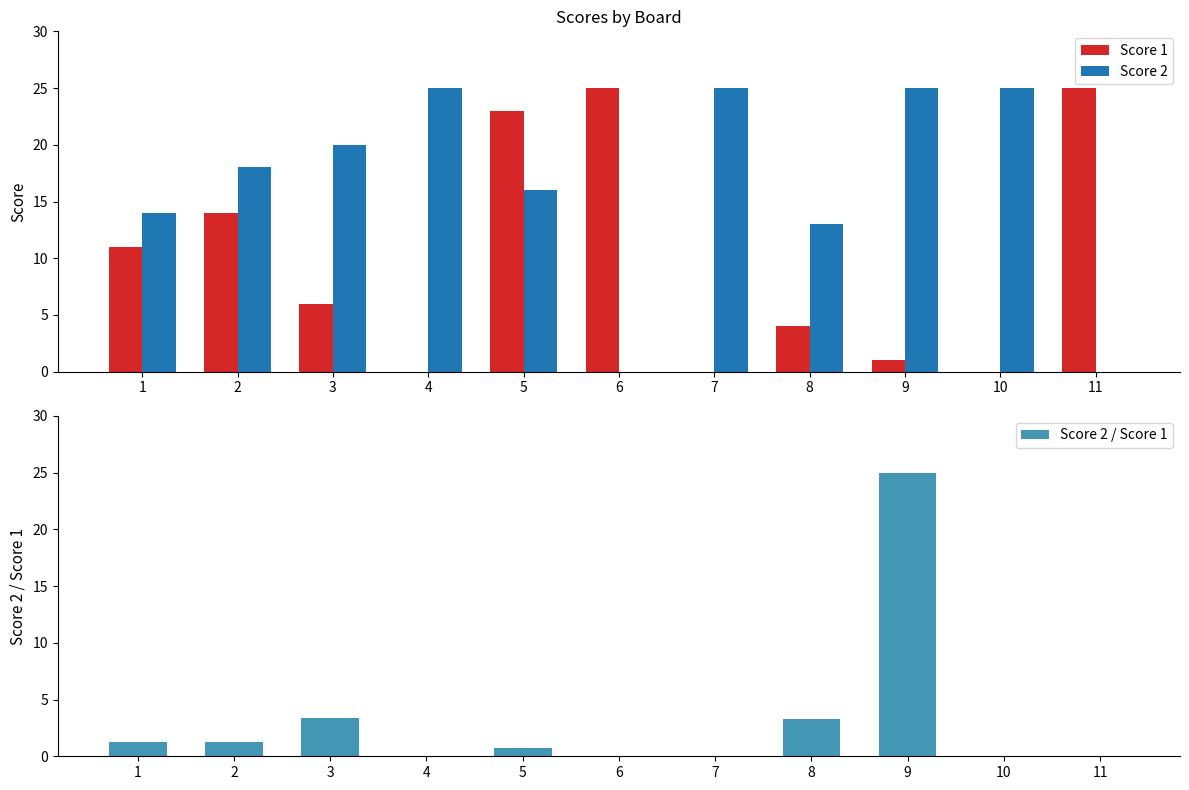

What is the spread (max minus min) of values at 6?

25.0